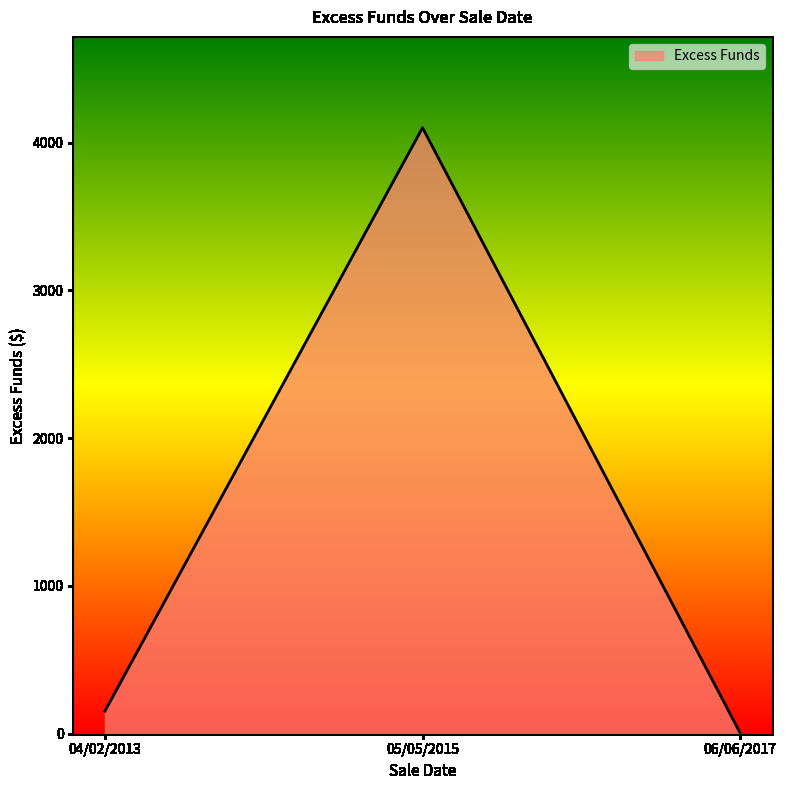

What is the sum of the values at 05/05/2015 and 06/06/2017?

4107.7